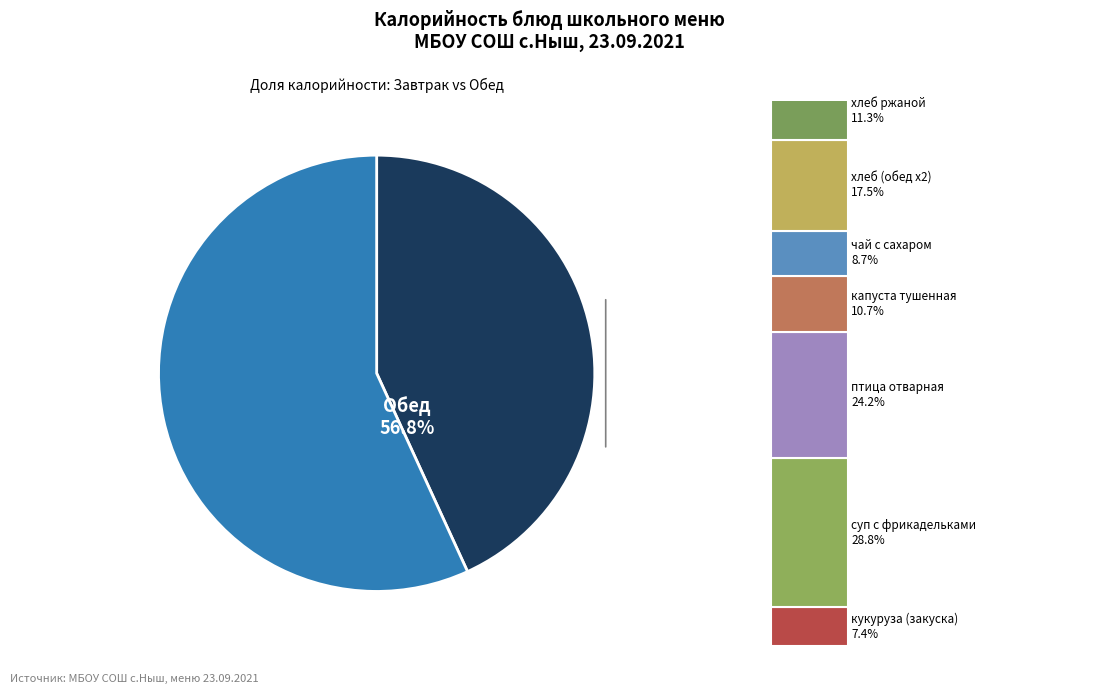

The капуста тушенная slice represents 1% of the pie. True or false?

False